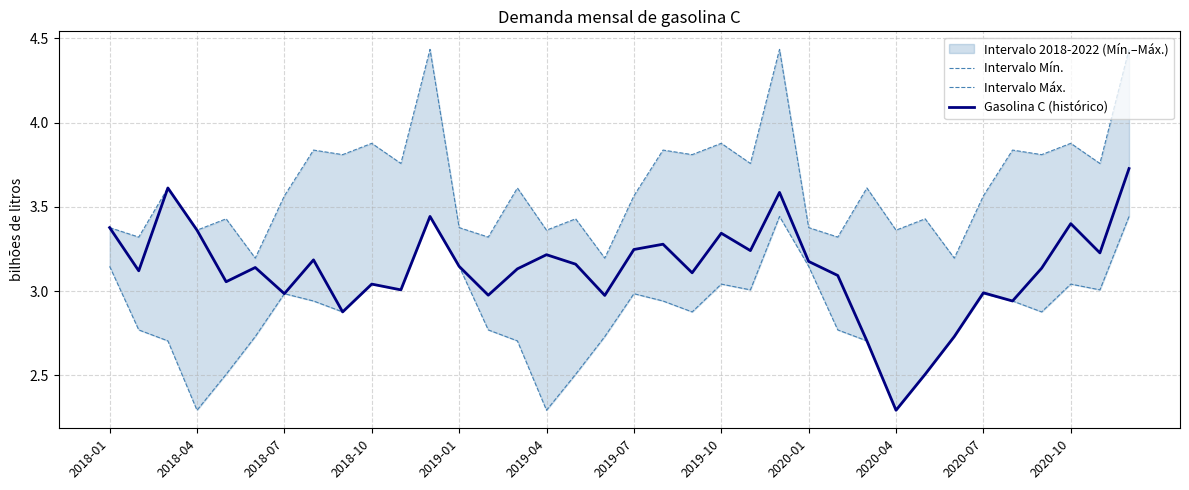

At how many categories does at least one series exceed 3?

36